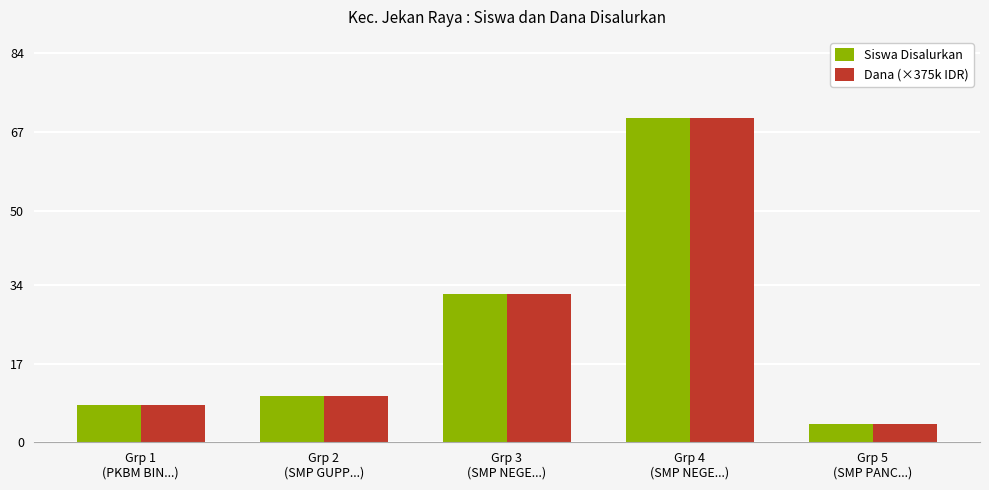

Reading left to right, list all the values displayed in this chart.

Siswa Disalurkan: 8	10	32	70	4
Dana (×375k IDR): 8	10	32	70	4